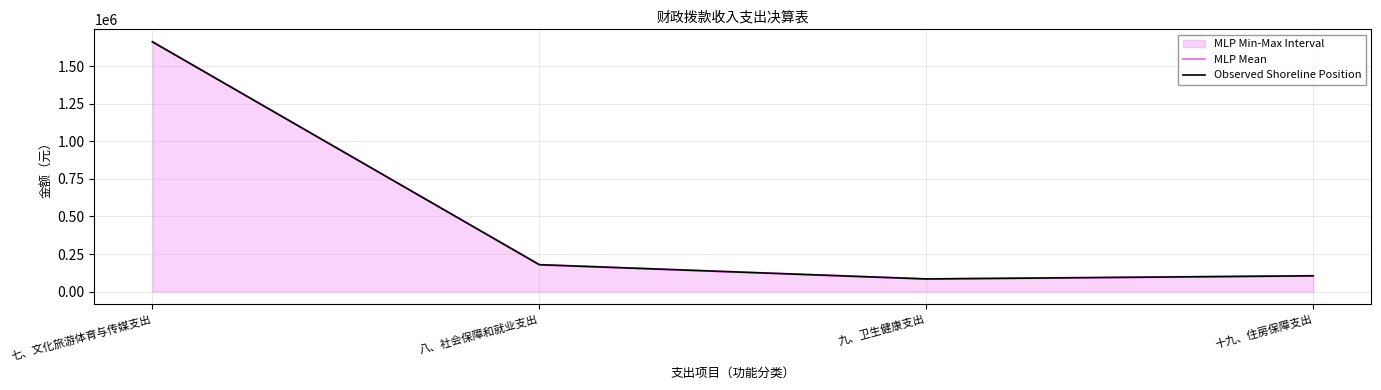

At which category is the sum across all series the highest?

七、文化旅游体育与传媒支出